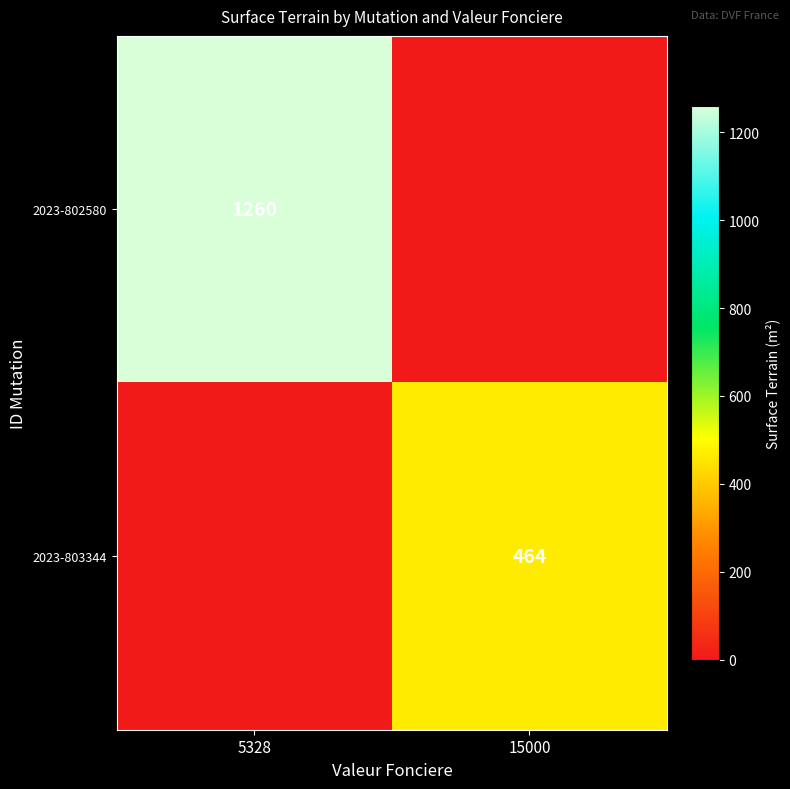

The value of 2023-802580 at 5328 is 862. True or false?

False